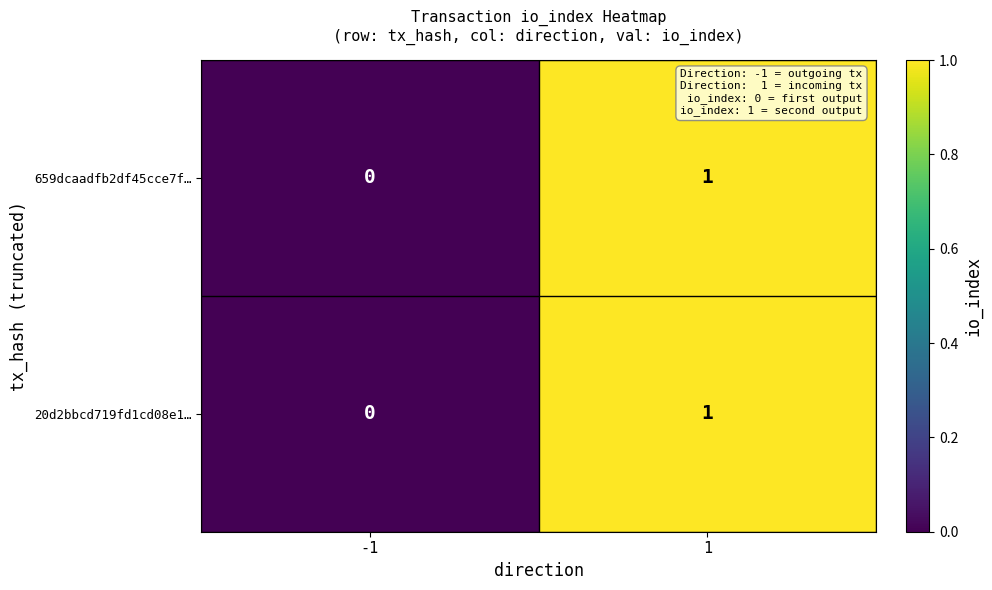

Rank the categories by 659dcaadfb2df45cce7f… value from lowest to highest.

-1, 1